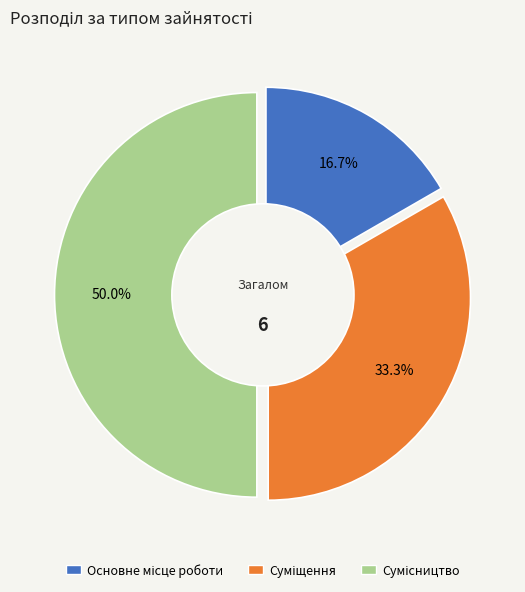

Is it true that Суміщення is 33% of the pie?

True